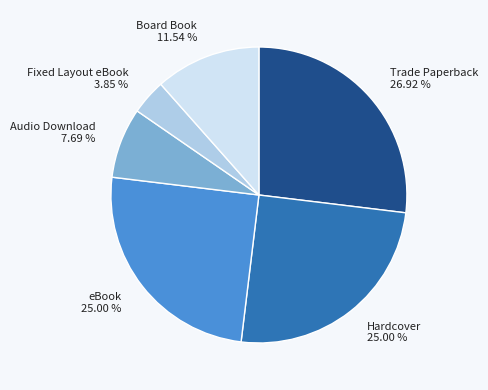

What is the largest slice in the pie chart?

Trade Paperback